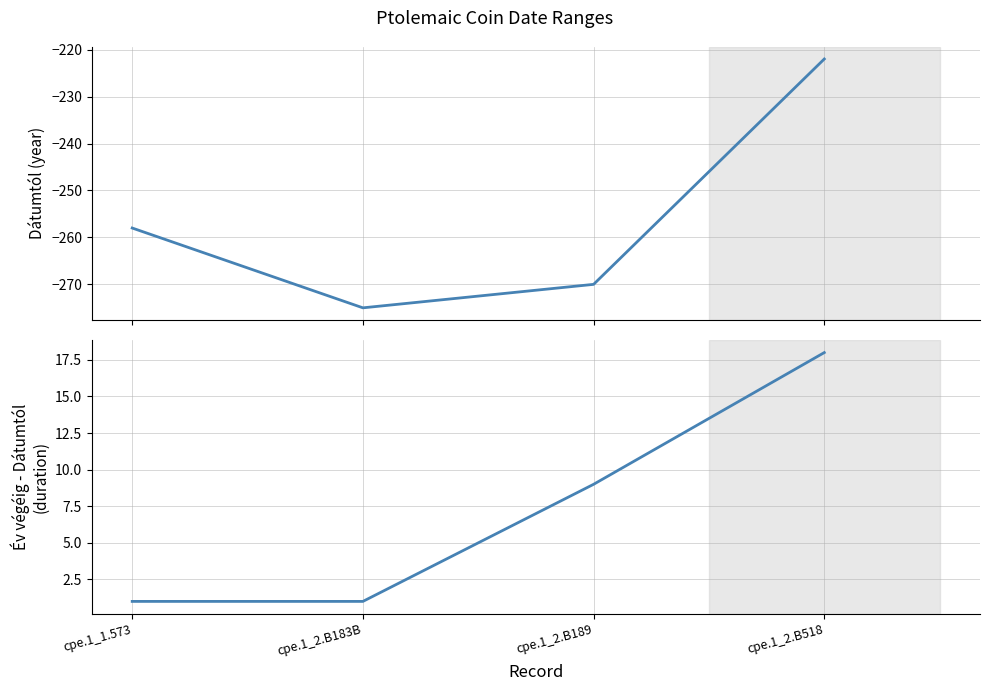

How many data points in Év végéig - Dátumtól are less than 9?

2